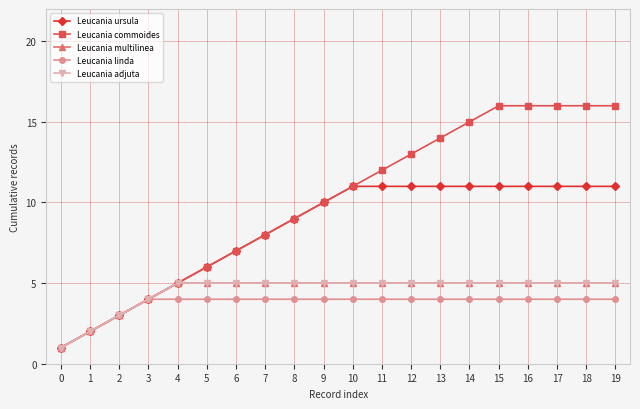

Between 3 and 8, which is larger?

8